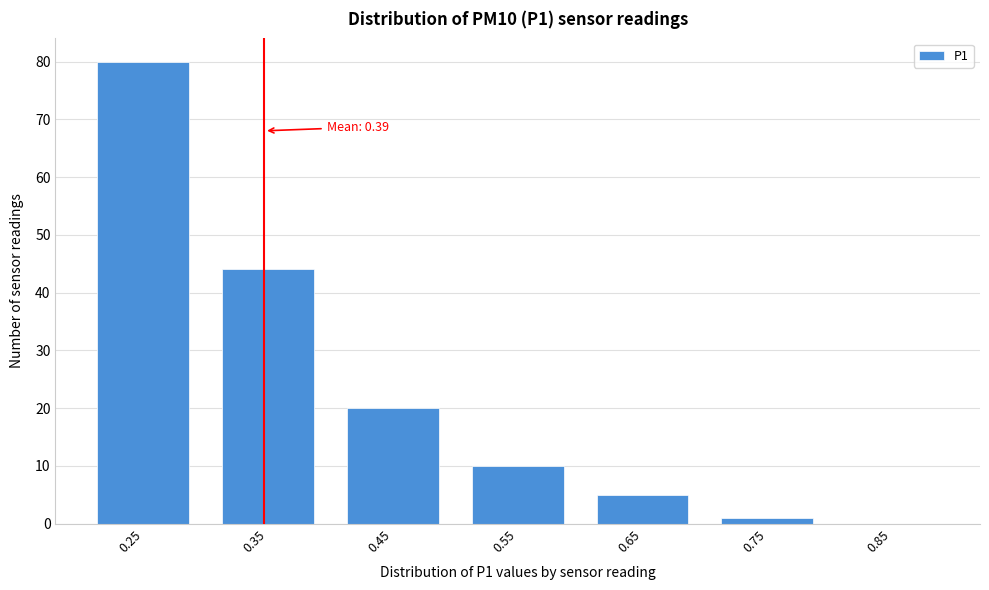

Reading left to right, extract all data points from this chart.

0.25=80	0.35=44	0.45=20	0.55=10	0.65=5	0.75=1	0.85=0